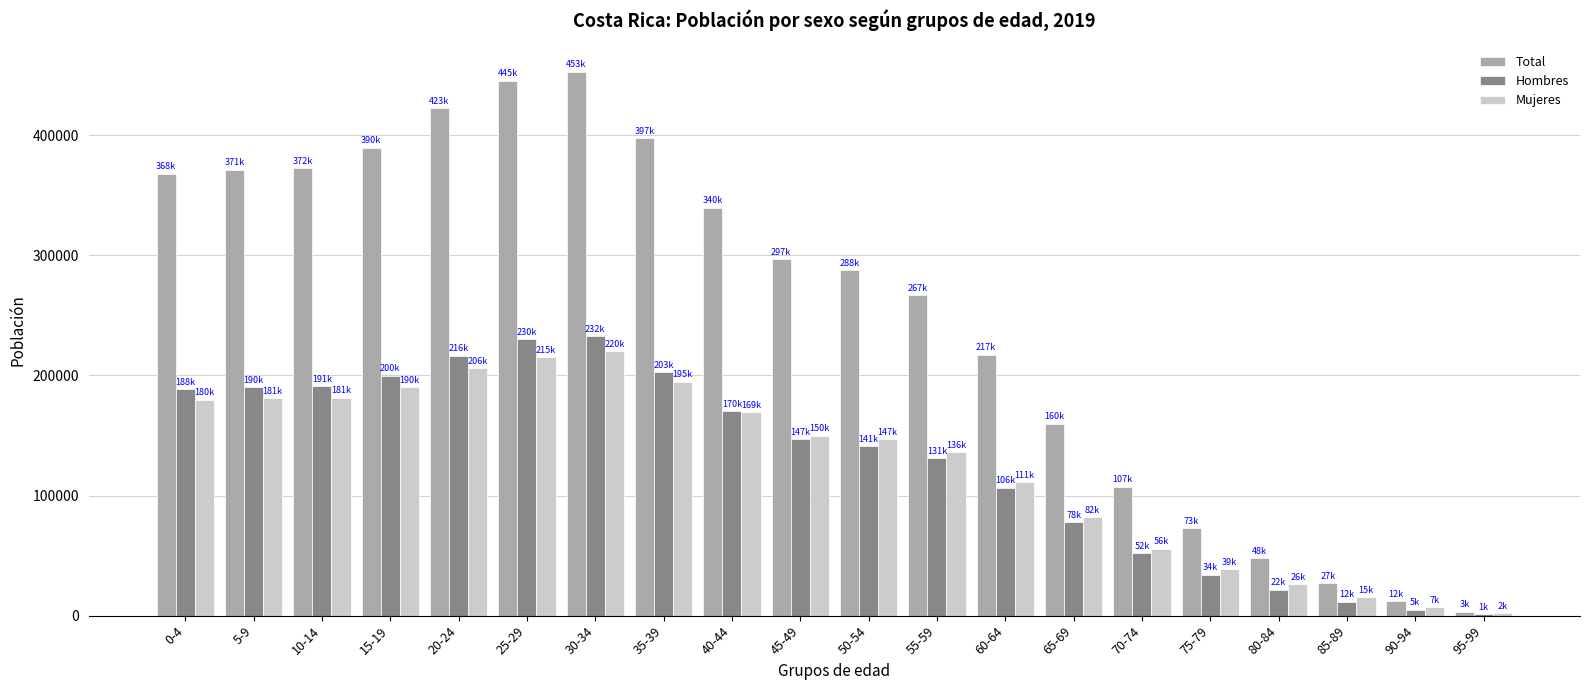

What is the maximum value shown in the chart?

452720.9